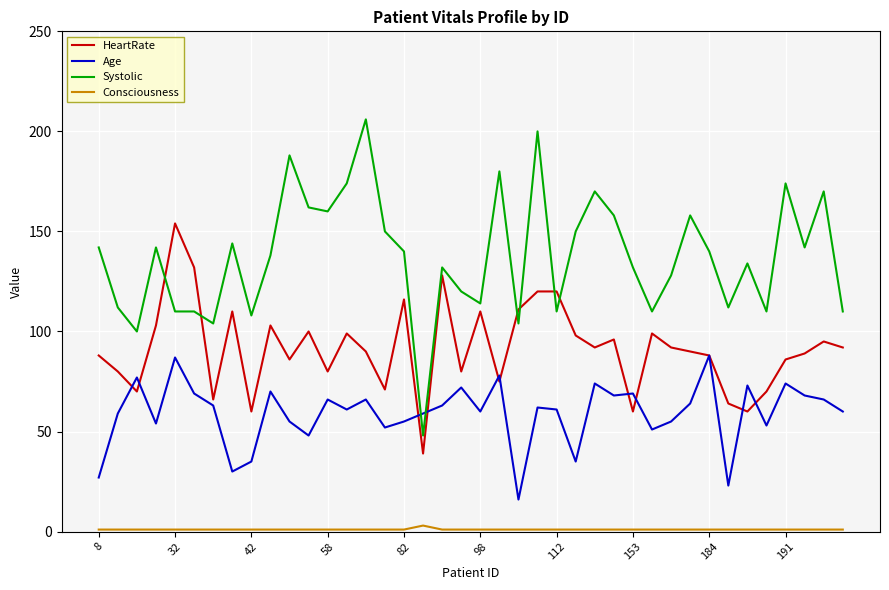

Reading left to right, extract all data points from this chart.

HeartRate: 88	80	70	103	154	132	66	110	60	103	86	100	80	99	90	71	116	39	128	80	110	75	111	120	120	98	92	96	60	99	92	90	88	64	60	70	86	89	95	92
Age: 27	59	77	54	87	69	63	30	35	70	55	48	66	61	66	52	55	59	63	72	60	78	16	62	61	35	74	68	69	51	55	64	88	23	73	53	74	68	66	60
Systolic: 142	112	100	142	110	110	104	144	108	138	188	162	160	174	206	150	140	48	132	120	114	180	104	200	110	150	170	158	132	110	128	158	140	112	134	110	174	142	170	110
Consciousness: 1	1	1	1	1	1	1	1	1	1	1	1	1	1	1	1	1	3	1	1	1	1	1	1	1	1	1	1	1	1	1	1	1	1	1	1	1	1	1	1